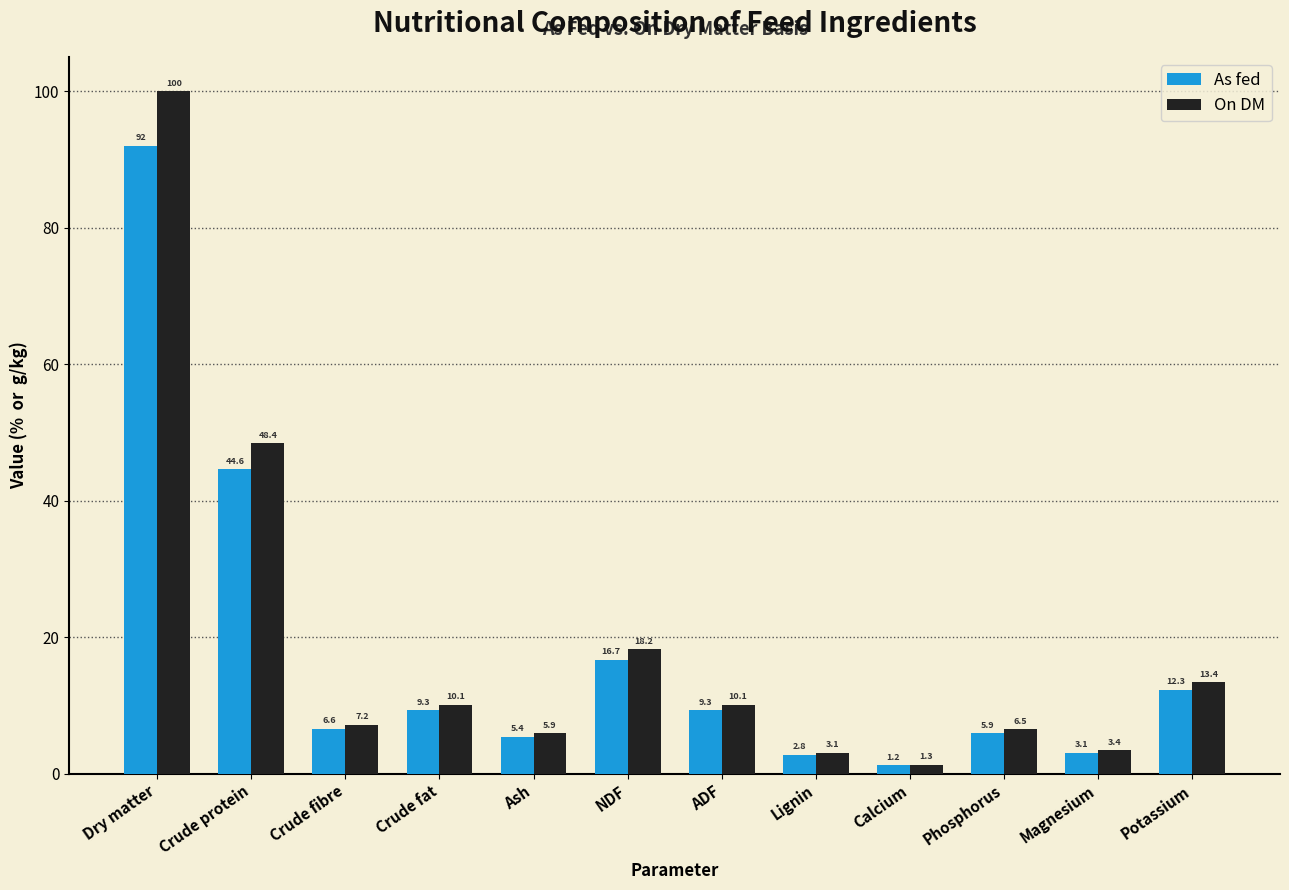

The value of On DM at Magnesium is 3.4. True or false?

True